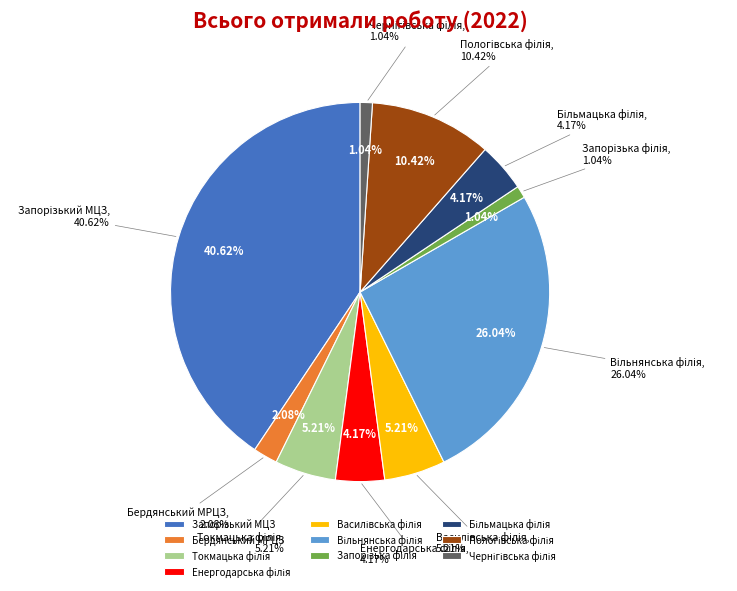

What is the largest slice in the pie chart?

Запорізький МЦЗ